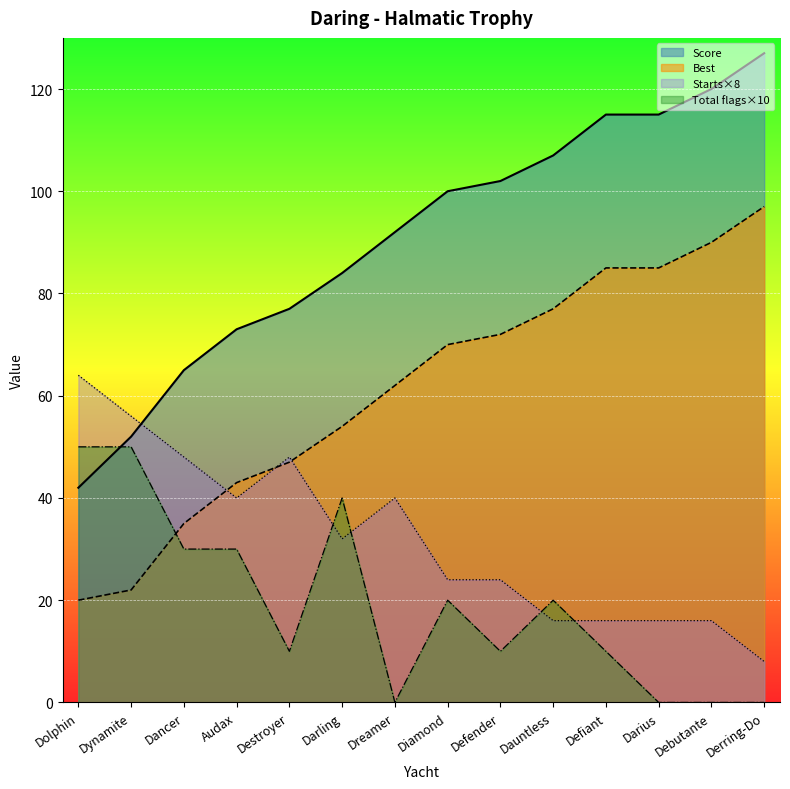

What are all the series names shown in the legend?

Score, Best, Starts×8, Total flags×10